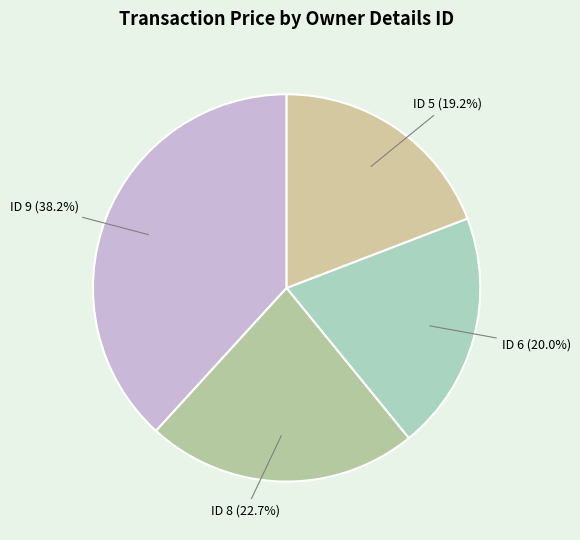

How many segments does this pie chart have?

4